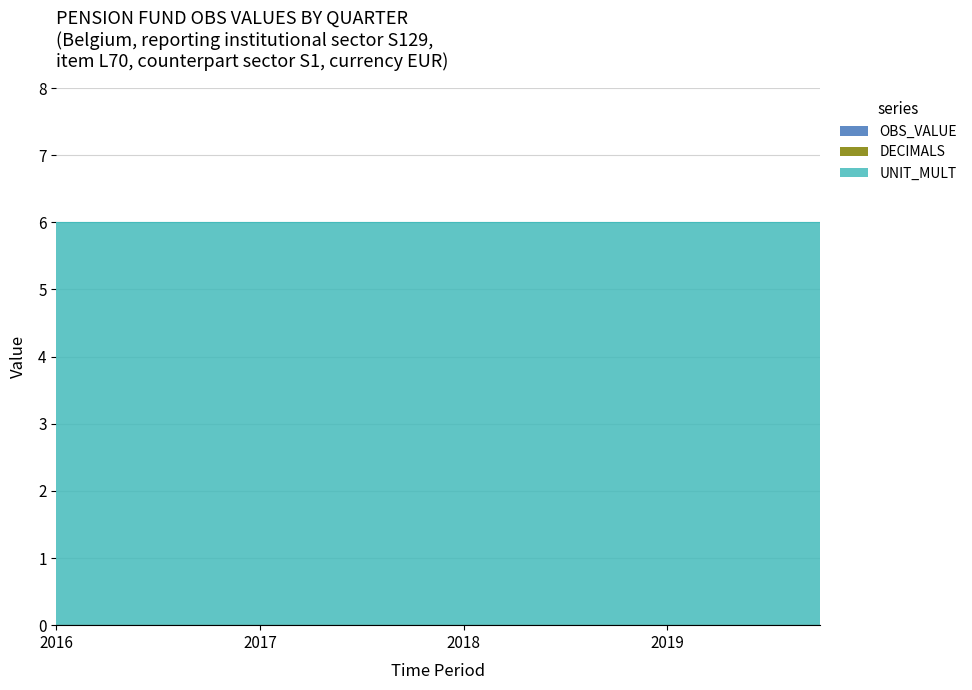

Is it true that UNIT_MULT equals 6 at 2019-Q1?

True